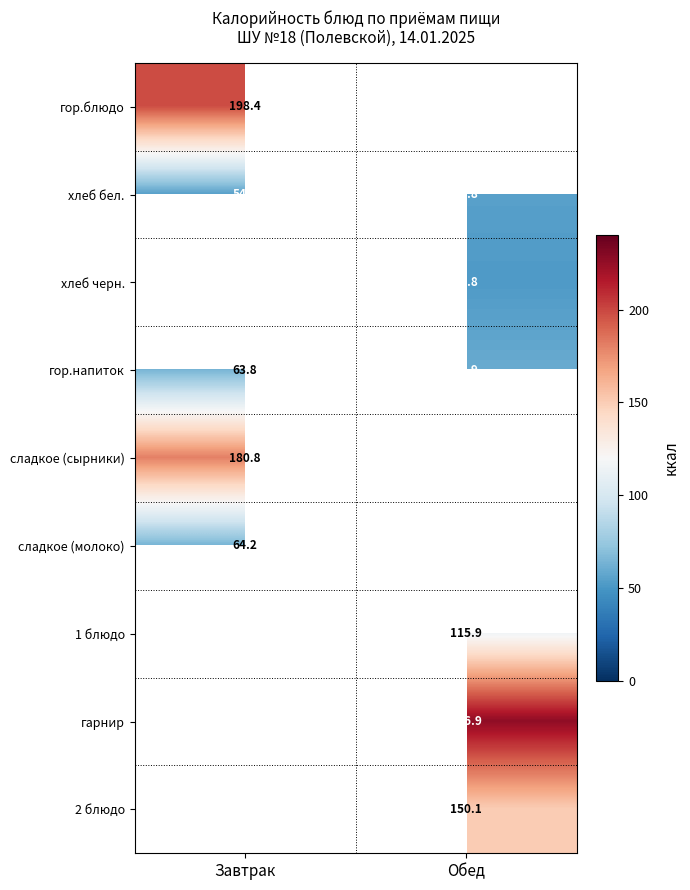

The value of гор.напиток at Обед is 59.9. True or false?

True